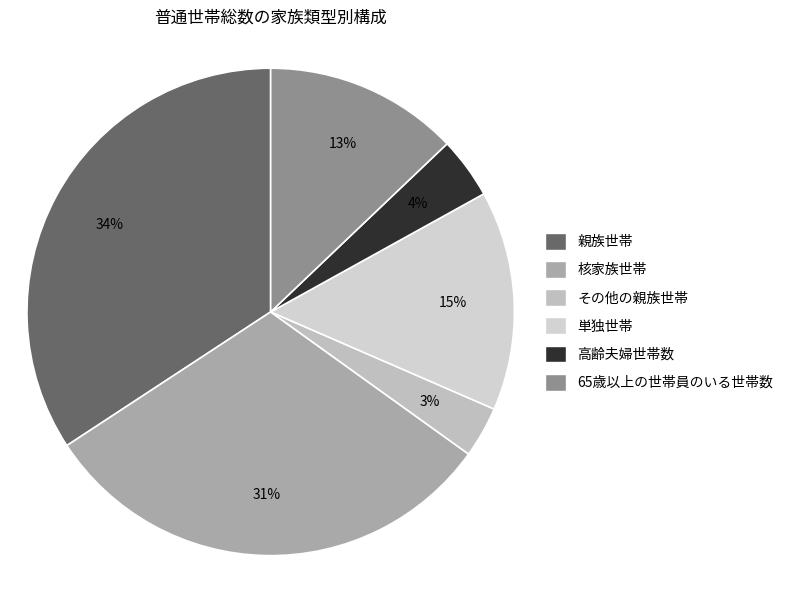

Is the sum of その他の親族世帯 and 単独世帯 greater than half?

No